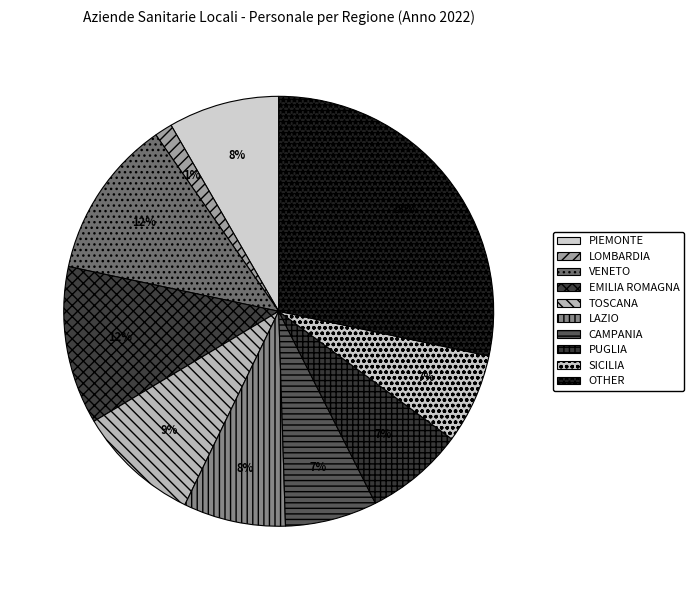

To the nearest percent, what portion does OTHER represent?

28%